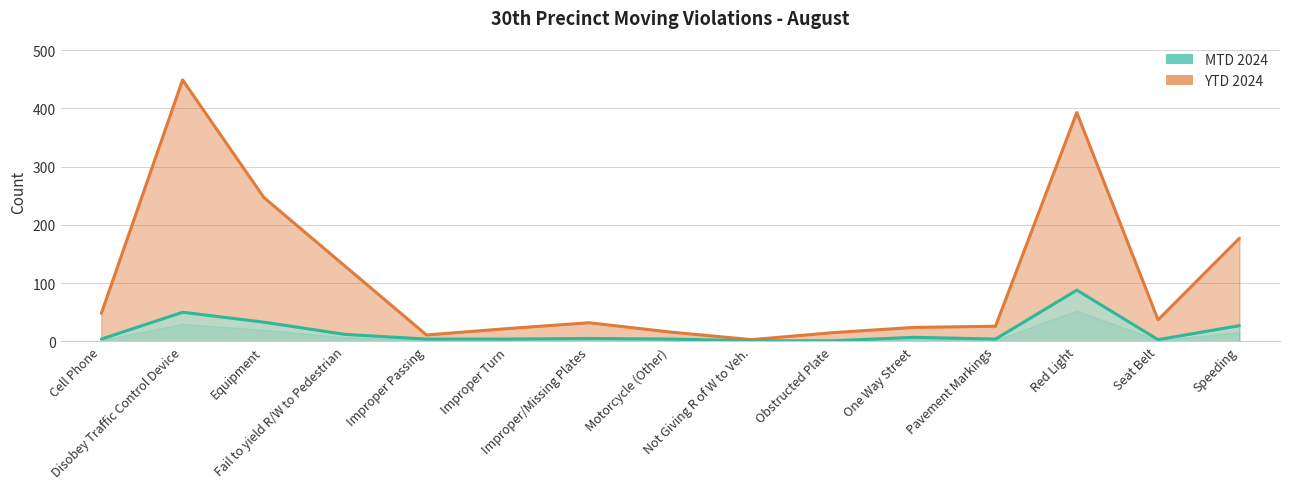

Which has a higher value, Improper Turn or Equipment?

Equipment